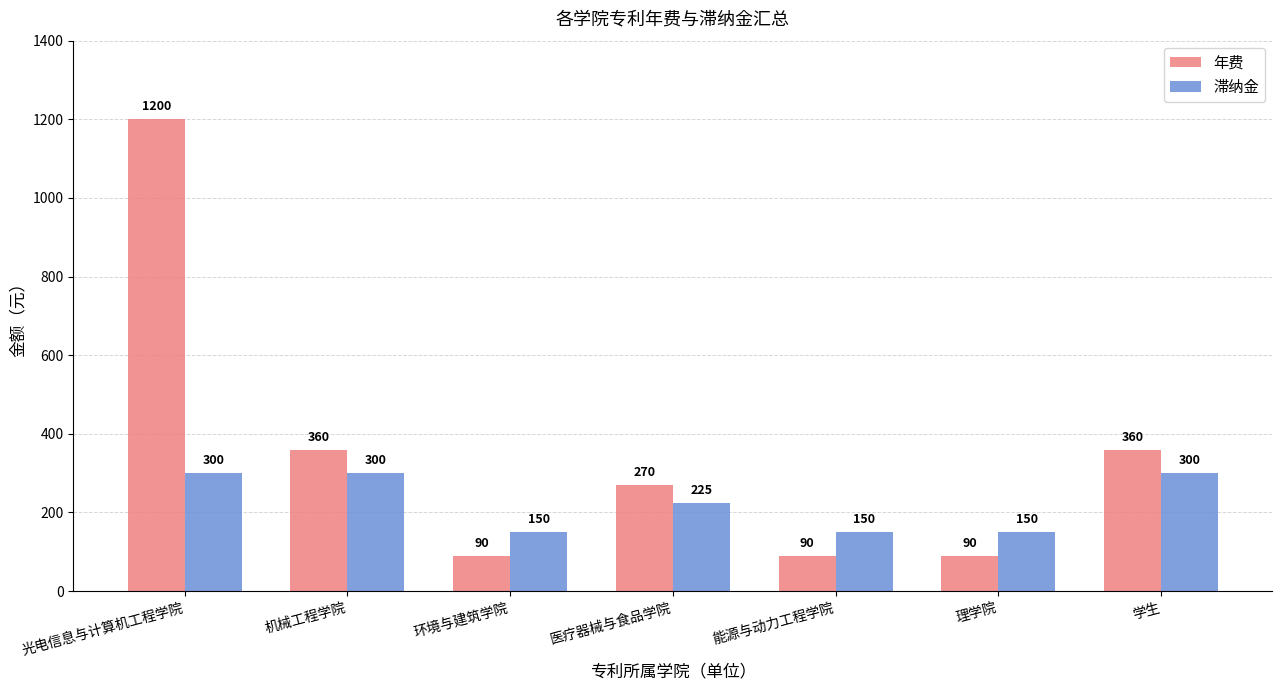

What is the difference between the maximum and minimum values in the 年费 series?

1110